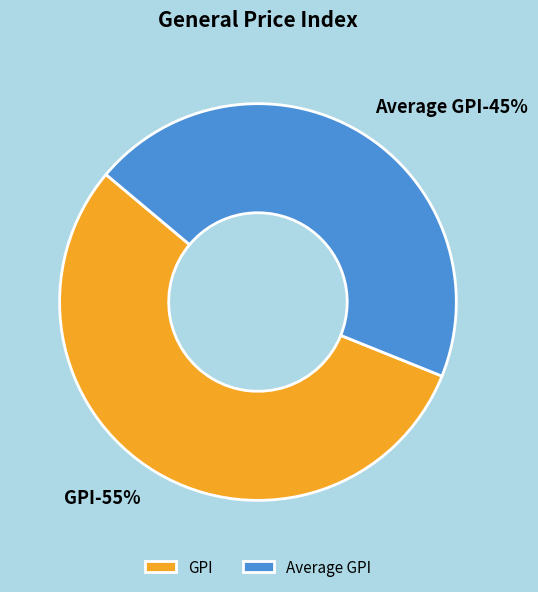

Is it true that GPI is 55% of the pie?

True